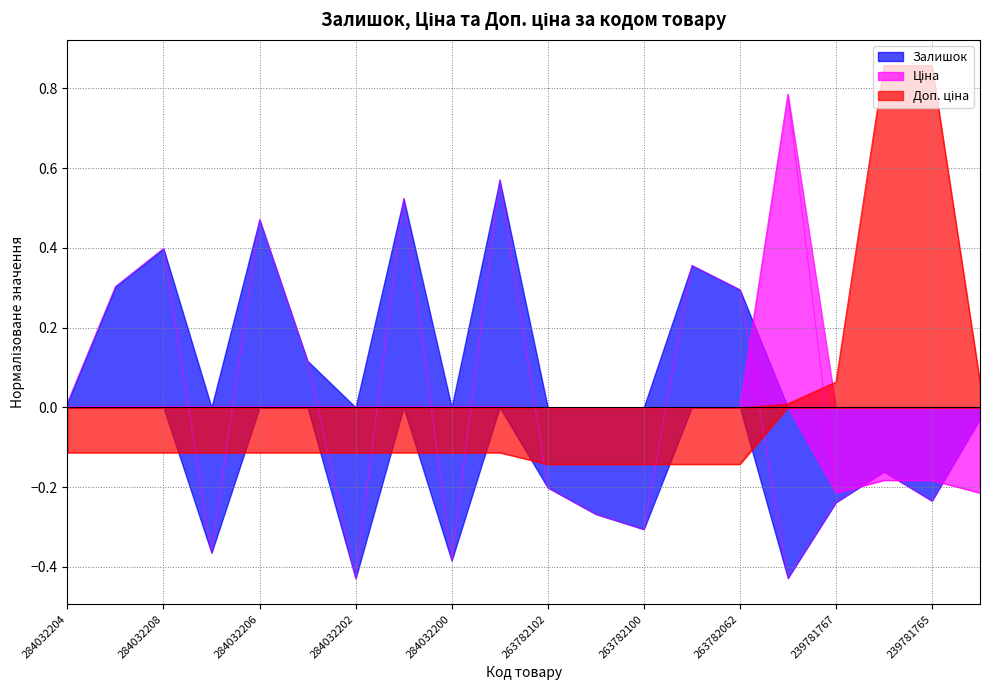

At which category is the sum across all series the highest?

239781766